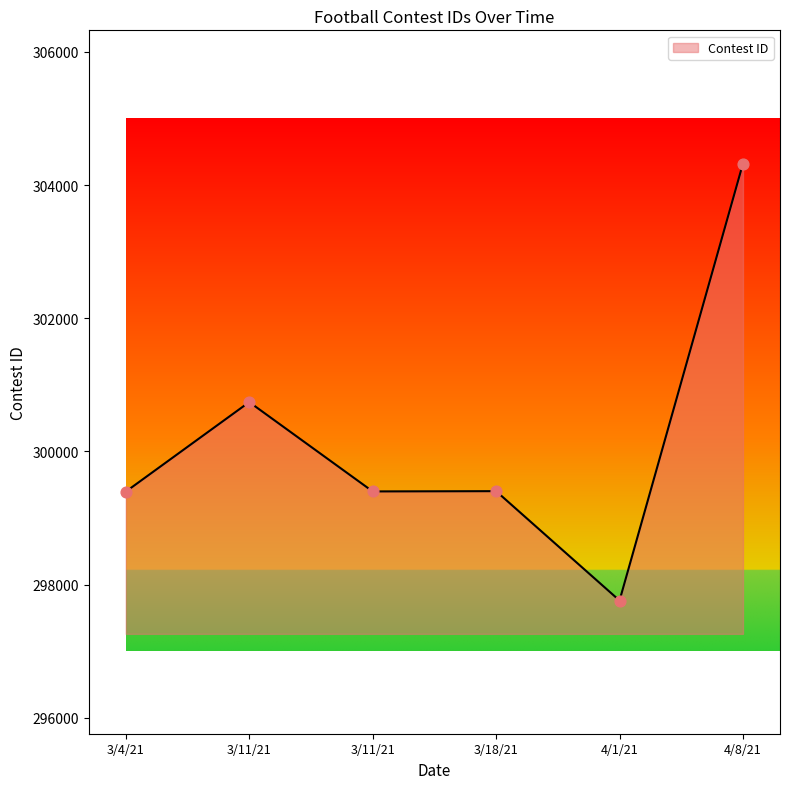

Approximately how many times larger is the value at 3/11/21 compared to 3/11/21?

1.0